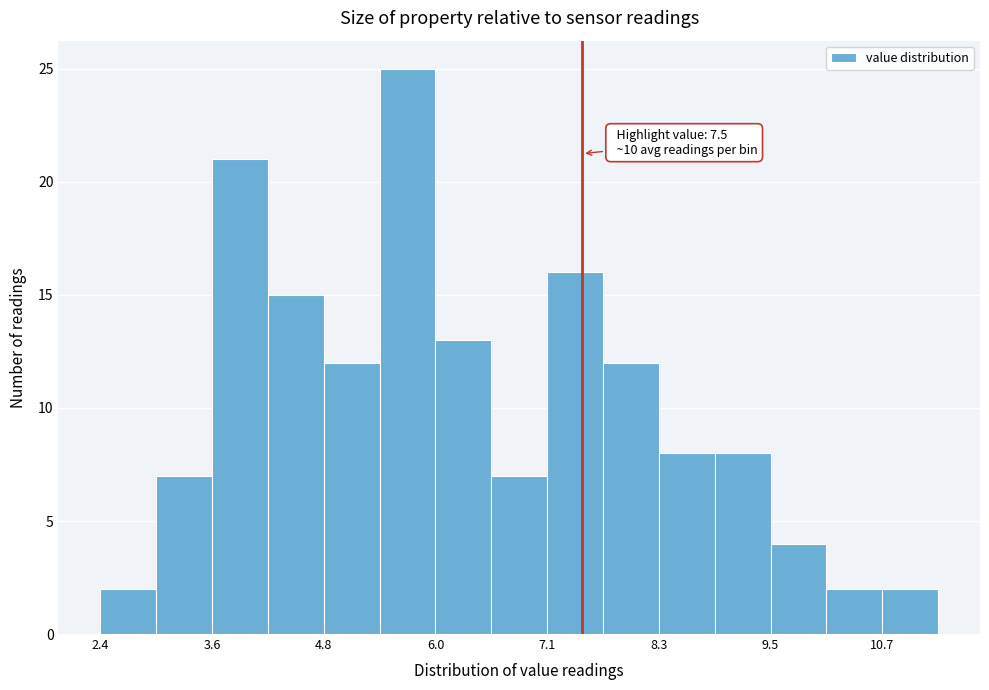

Read against the x-axis, roughly where is the centre of the tallest bar?

5.6